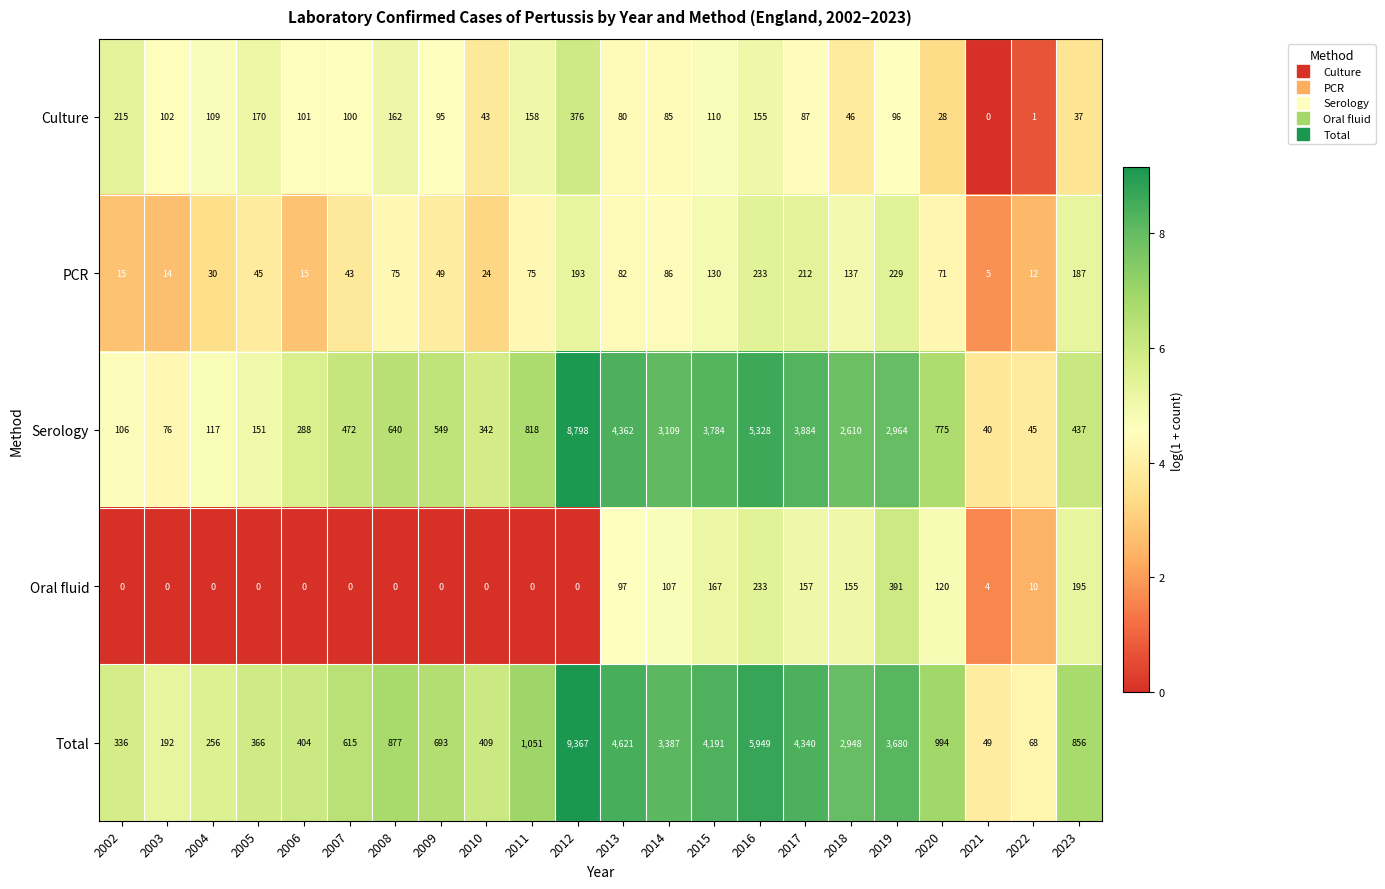

The Serology series shows 419 at 2006. True or false?

False